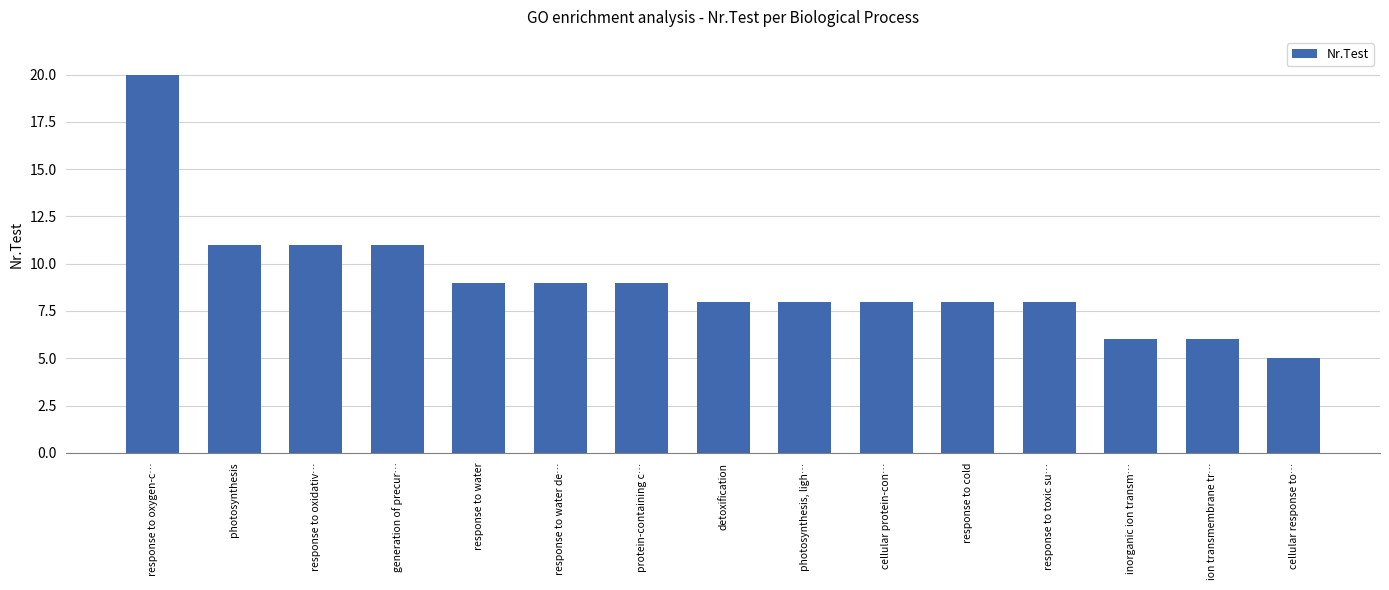

Which label corresponds to the largest value in the chart?

response to oxygen-c…